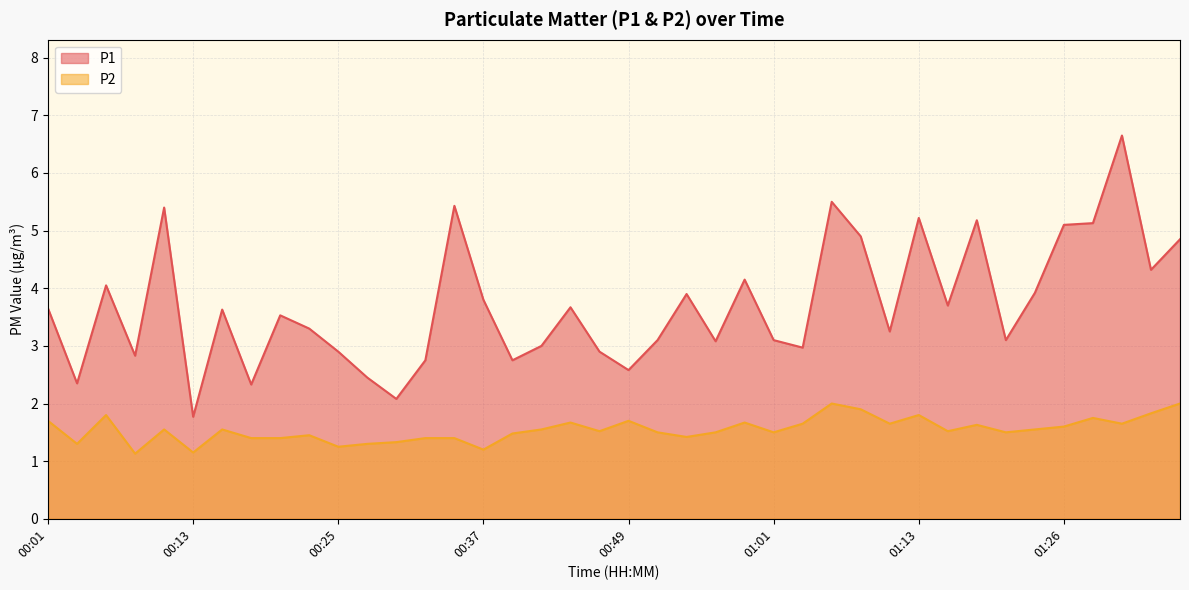

What is the difference between the maximum and minimum values in the P2 series?

0.9